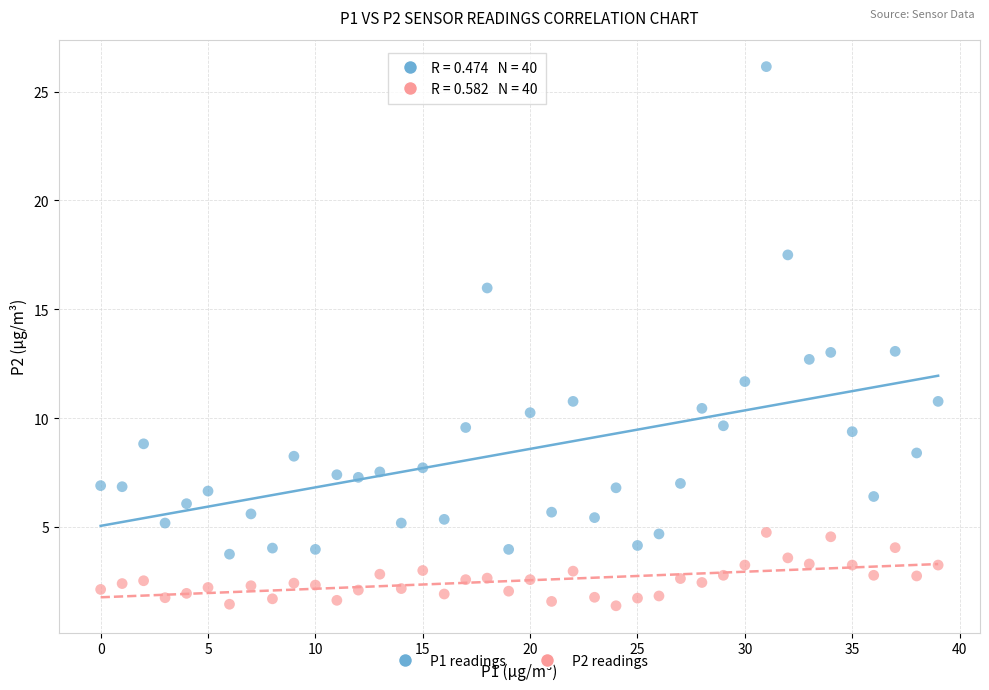

Which series contains the highest Y value?

P1 readings